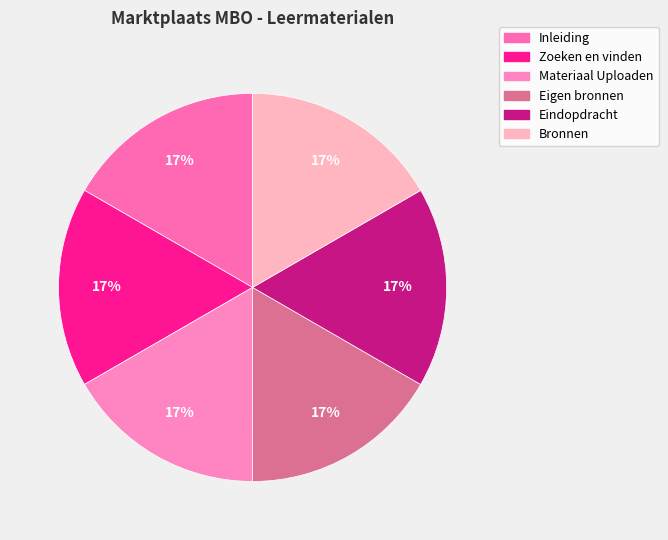

How many slices are in this pie chart?

6